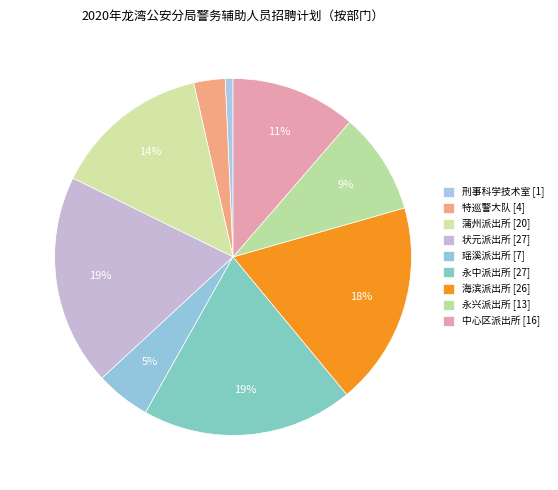

True or false: 特巡警大队 accounts for 3% of the total.

True